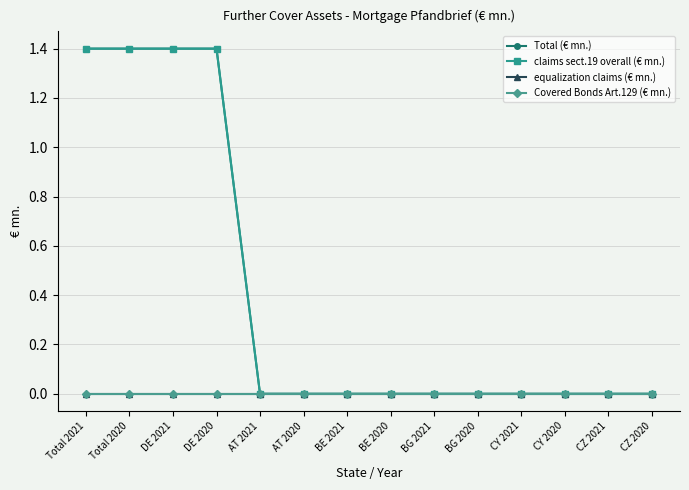

Is this an area chart (filled region under the line)?

No